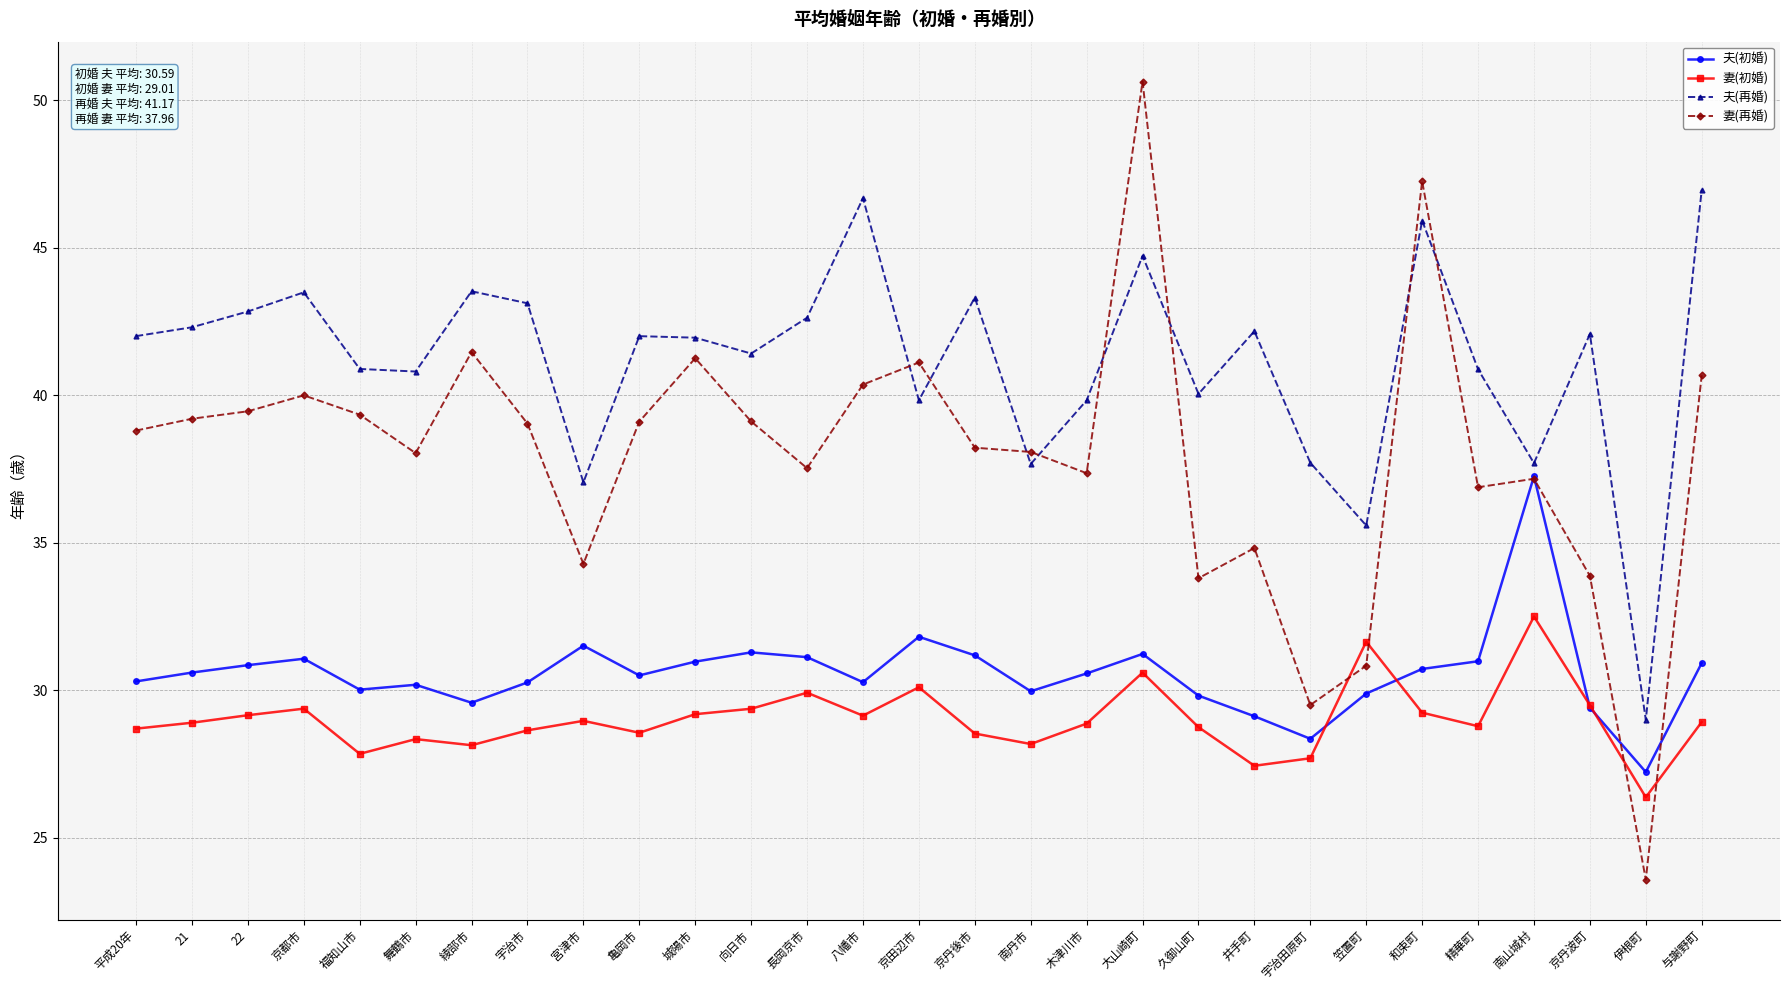

Rank the series at 22 from lowest to highest value.

妻(初婚), 夫(初婚), 妻(再婚), 夫(再婚)